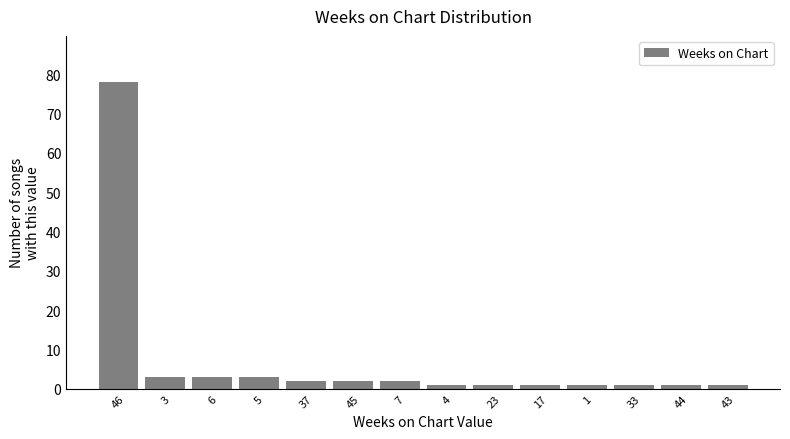

Reading left to right, extract all data points from this chart.

78	3	3	3	2	2	2	1	1	1	1	1	1	1